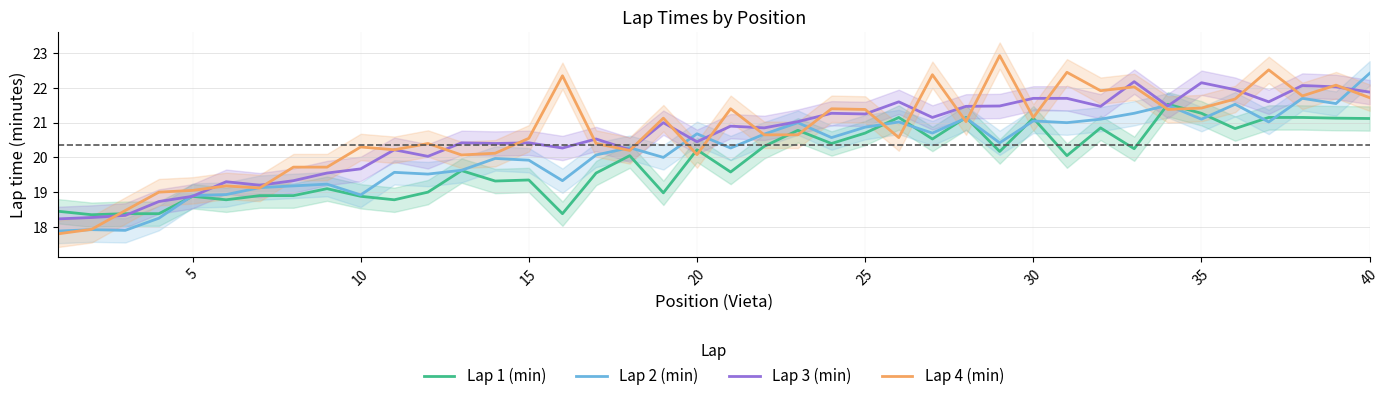

Is it true that Lap 1 (min) equals 33.3 at 10?

False